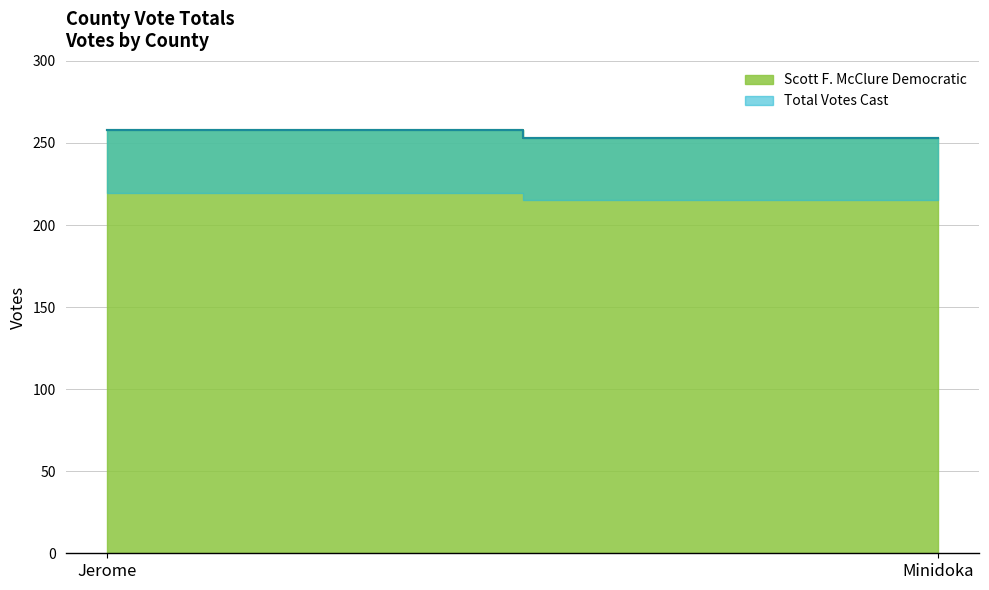

List the series in order of their peak value, lowest first.

Scott F. McClure Democratic, Total Votes Cast